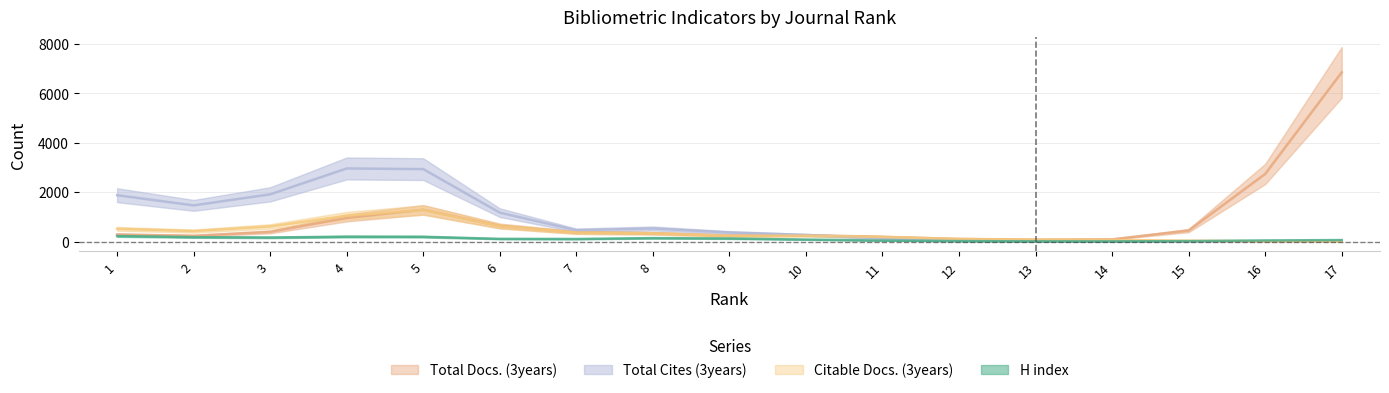

How many data points in Citable Docs. (3years) are less than 180?

8